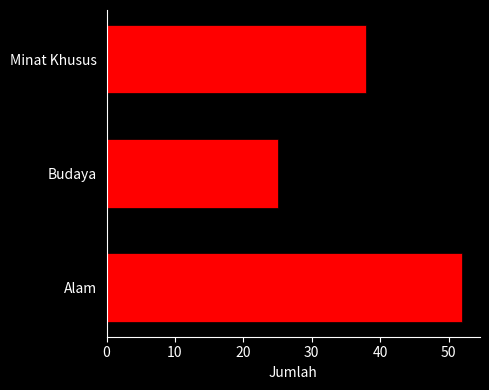

What is the difference between the maximum and second lowest values?

14